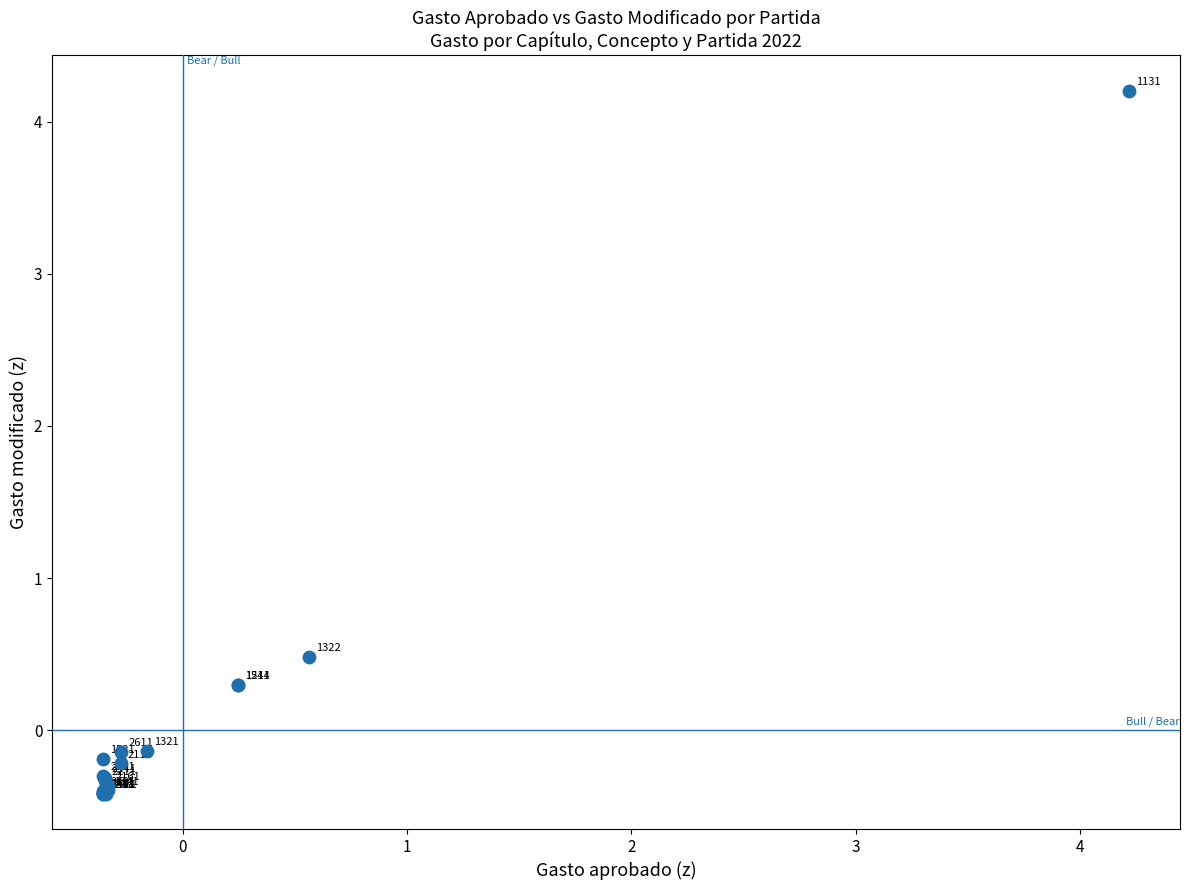

What Y value in the scatter plot is closest to 1?

0.5